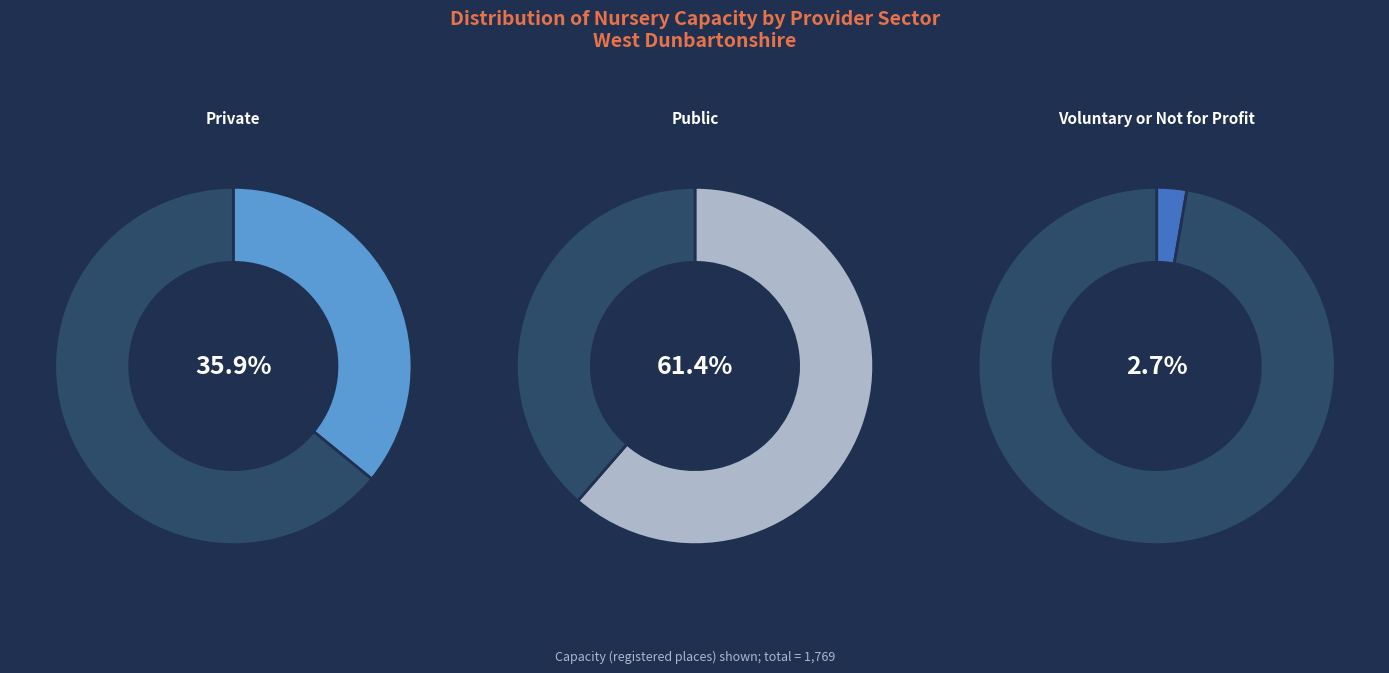

To the nearest percent, what is the combined percentage of Private and Public?

97%